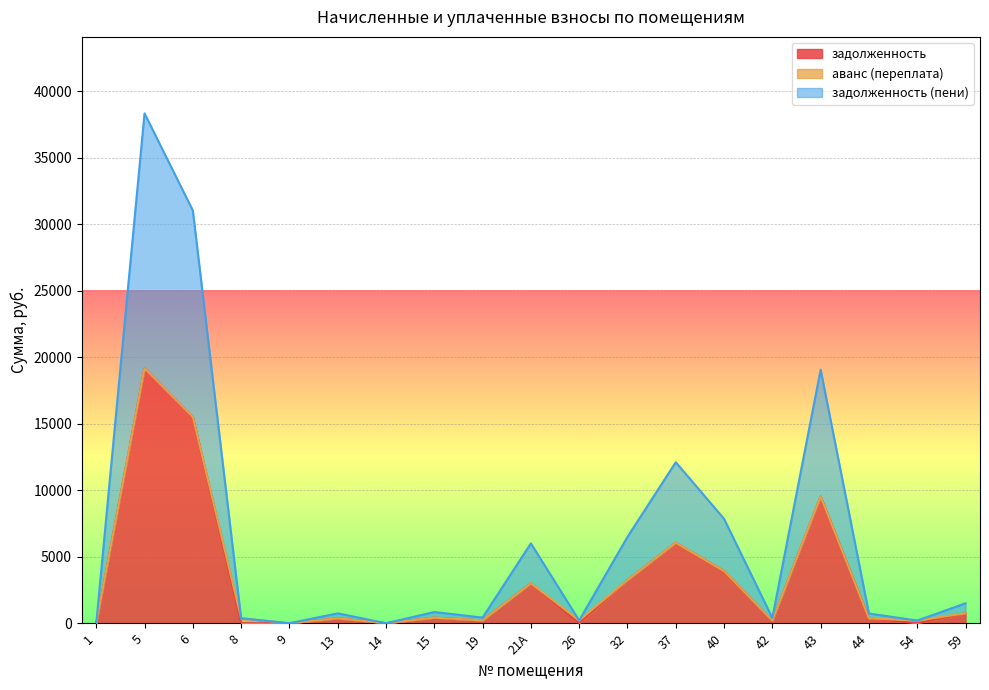

What is the difference between the highest and lowest values at 43?

9532.3